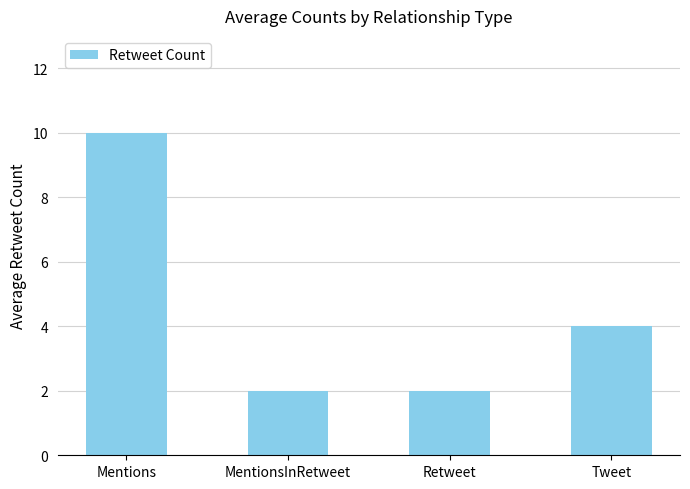

What is the maximum value shown in the chart?

10